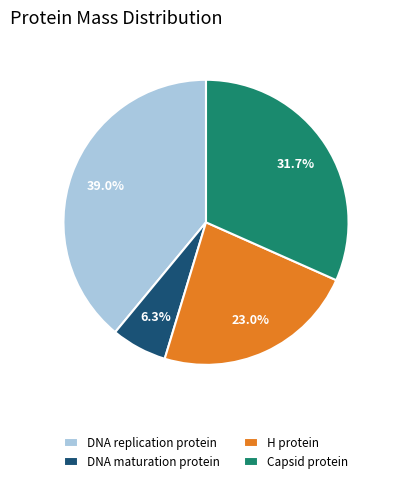

What is the ratio of the value at DNA maturation protein to the value at H protein?

0.3